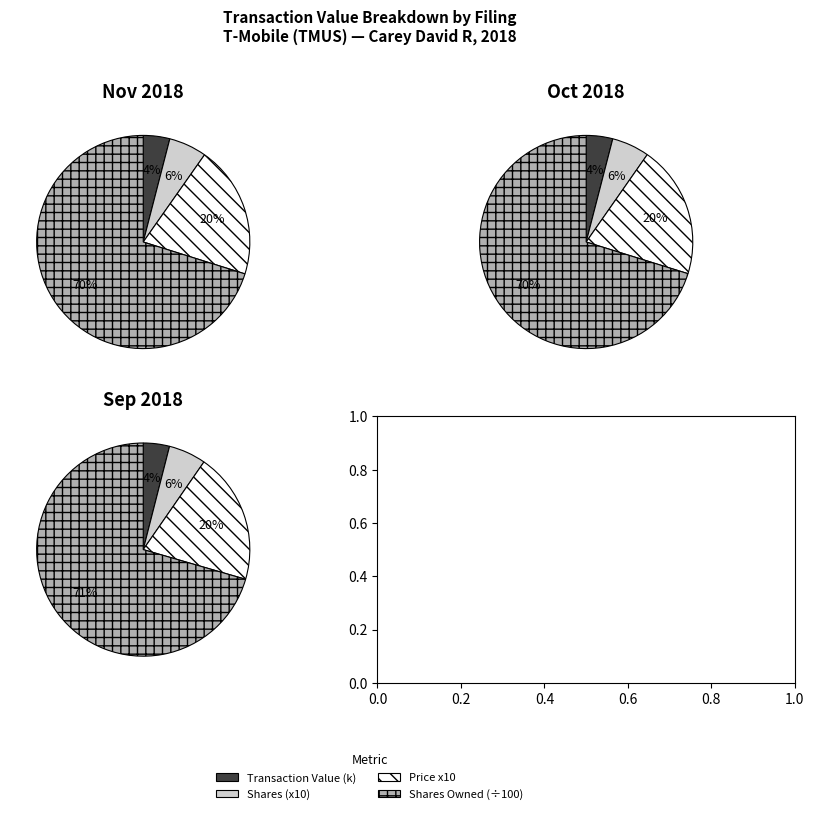

What is the change in value from 2018-10-01 to 2018-09-27?

-1135